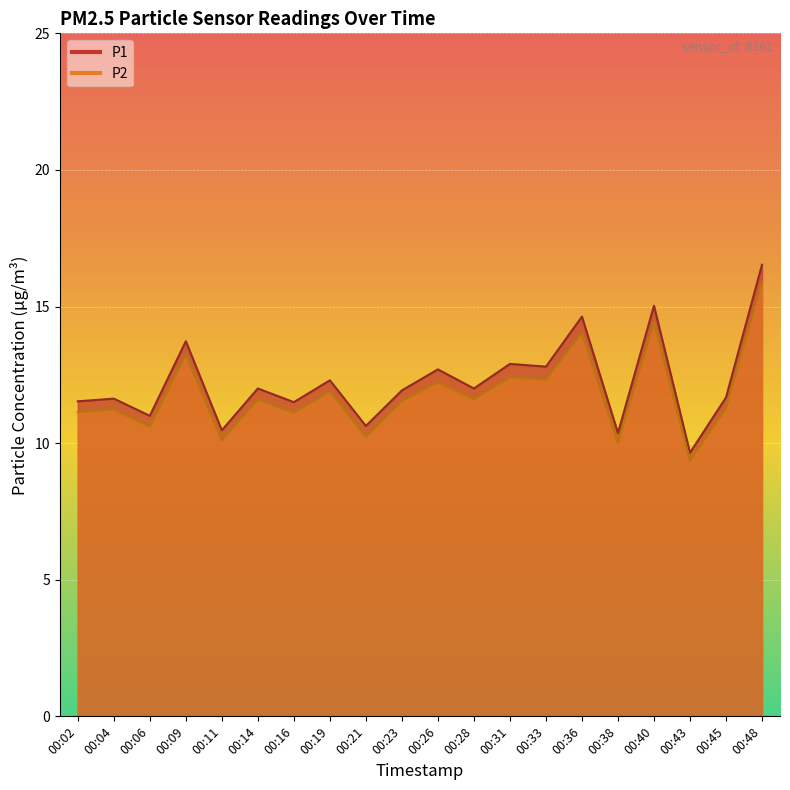

Which series has the largest total across all categories?

P1